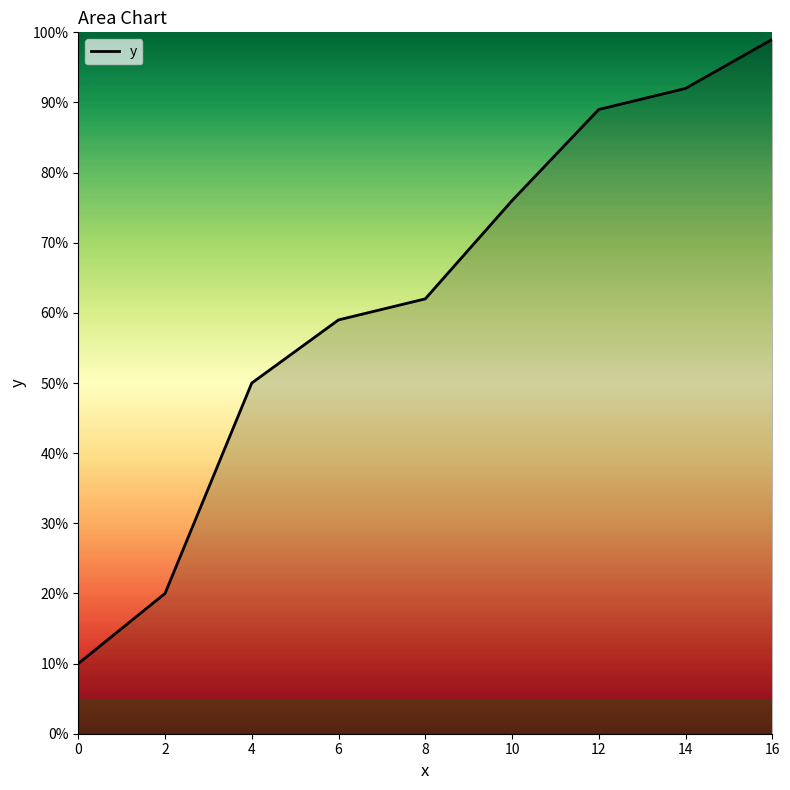

What value does the data have at 10?

76